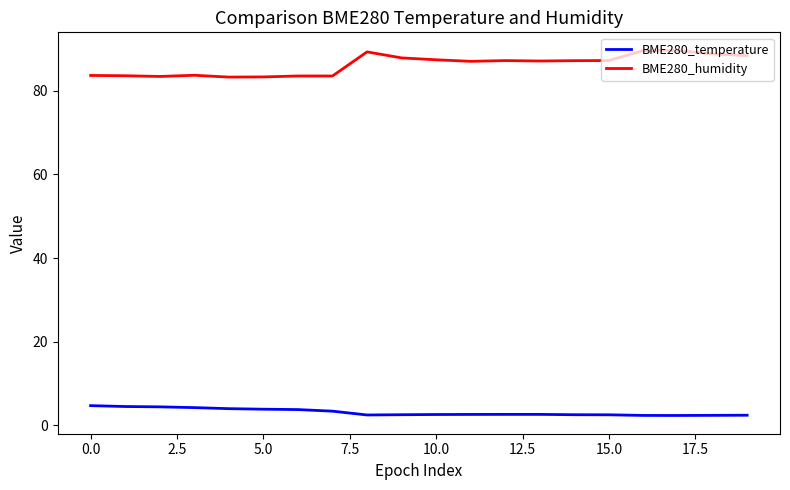

Which series has the largest total across all categories?

BME280_humidity